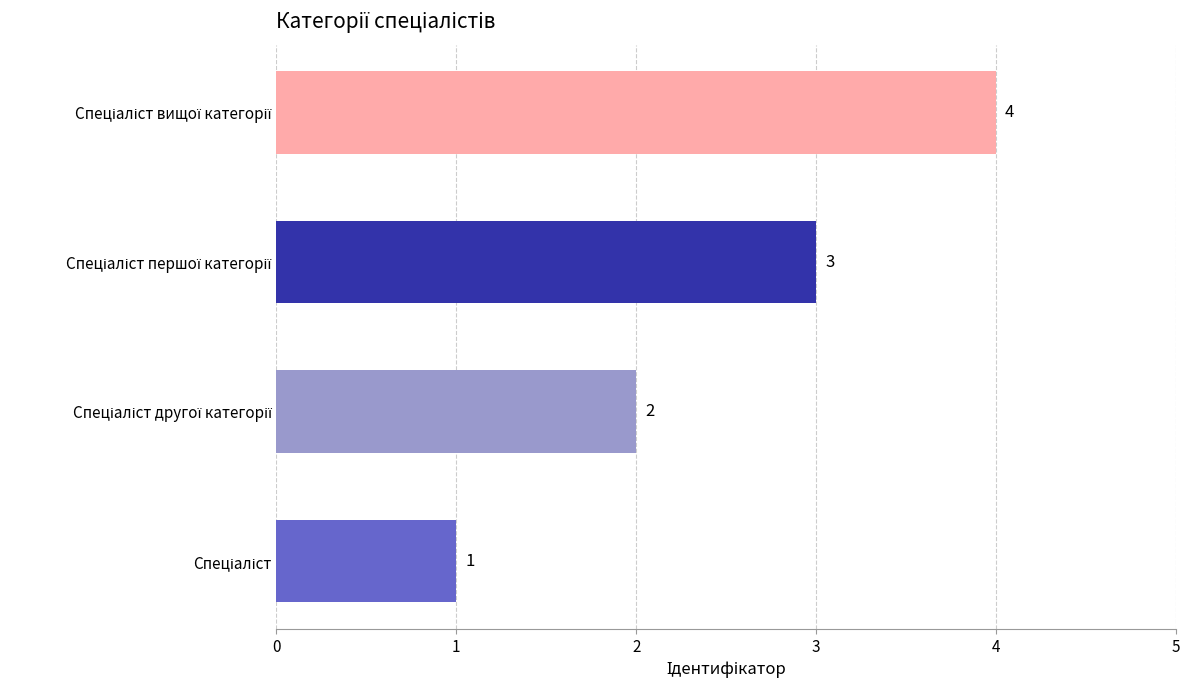

How many values are below 3?

2